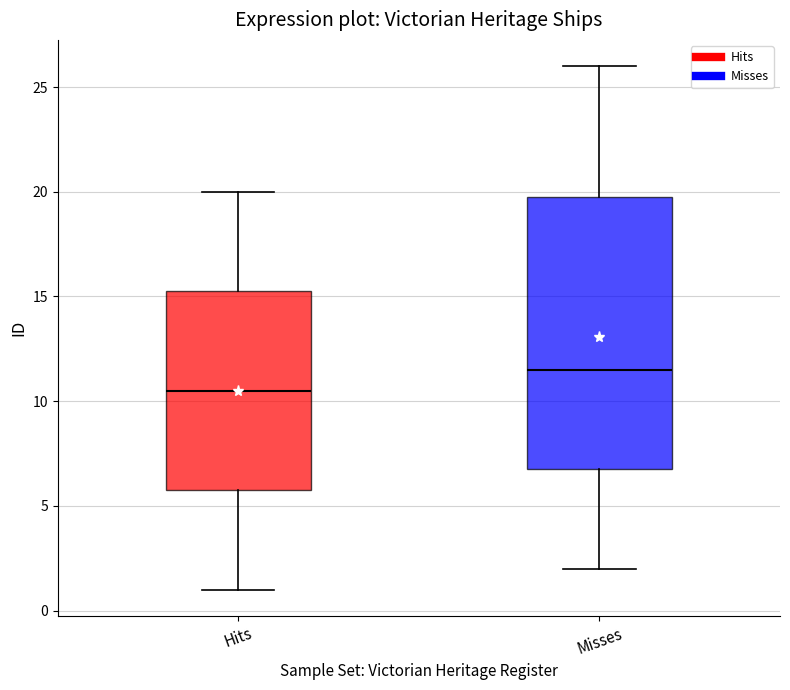

Comparing the boxes themselves (not the whiskers), which one is the tallest?

Misses